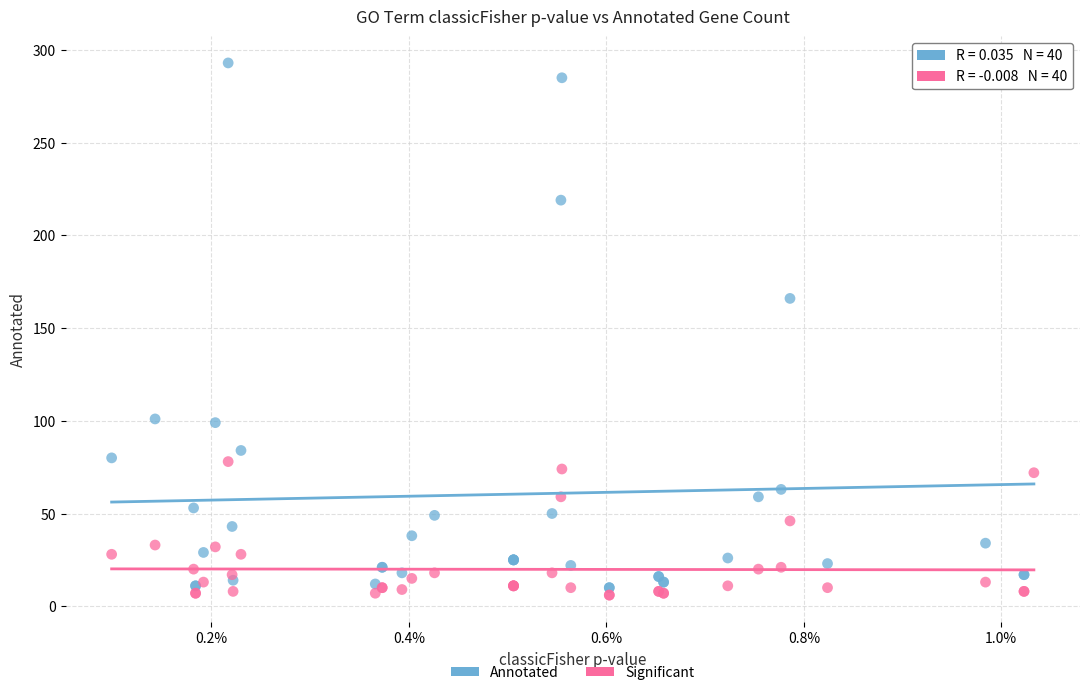

In the Annotated series, what Y value is closest to 151?

166